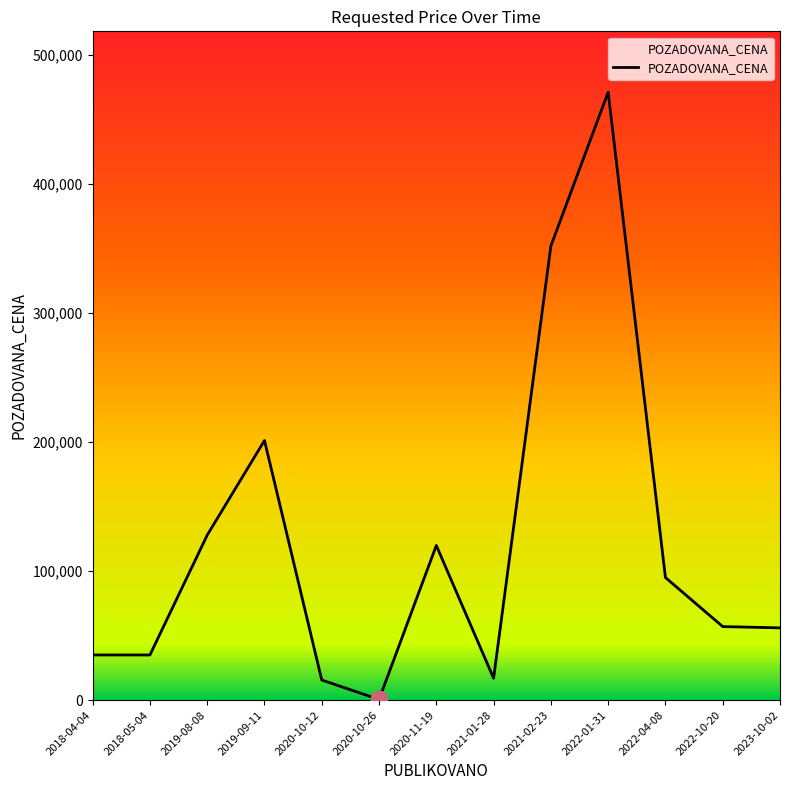

Which has a higher value, 2018-04-04 or 2022-04-08?

2022-04-08